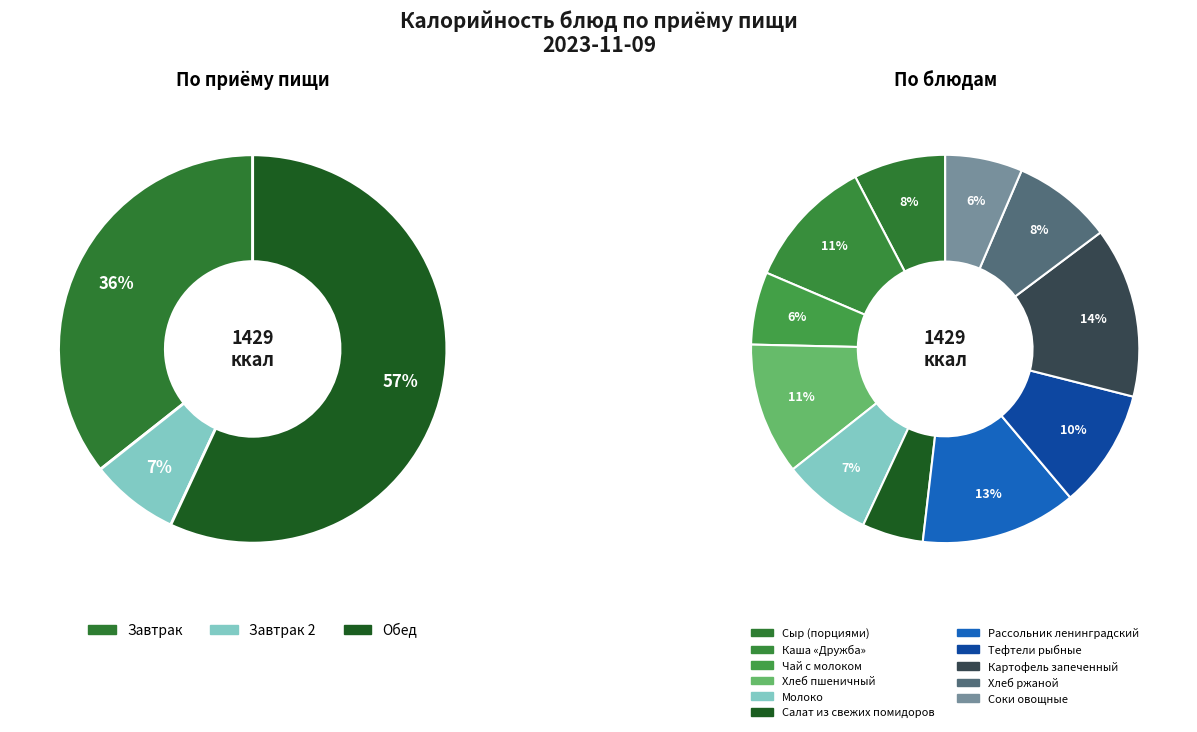

True or false: Тефтели рыбные accounts for 10% of the total.

True